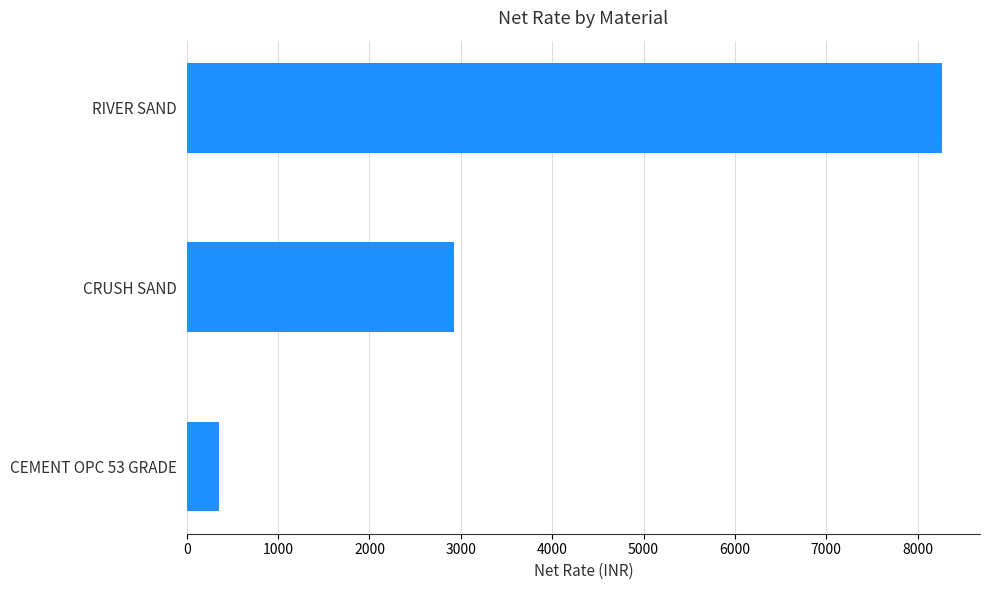

Which has a higher value, CRUSH SAND or CEMENT OPC 53 GRADE?

CRUSH SAND